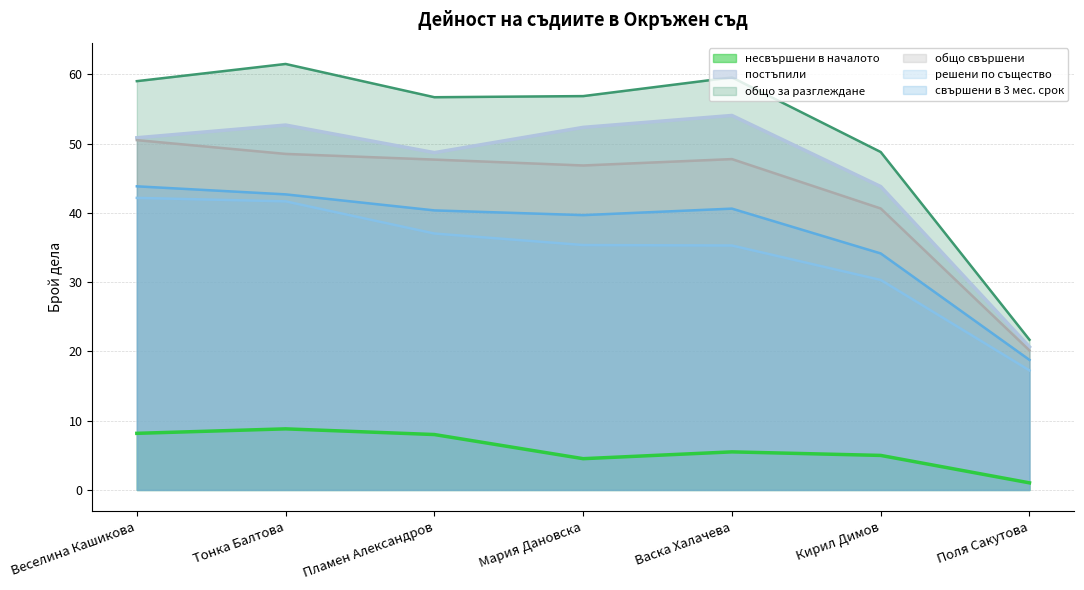

What value does the несвършени в началото series have at Мария Дановска?

4.5